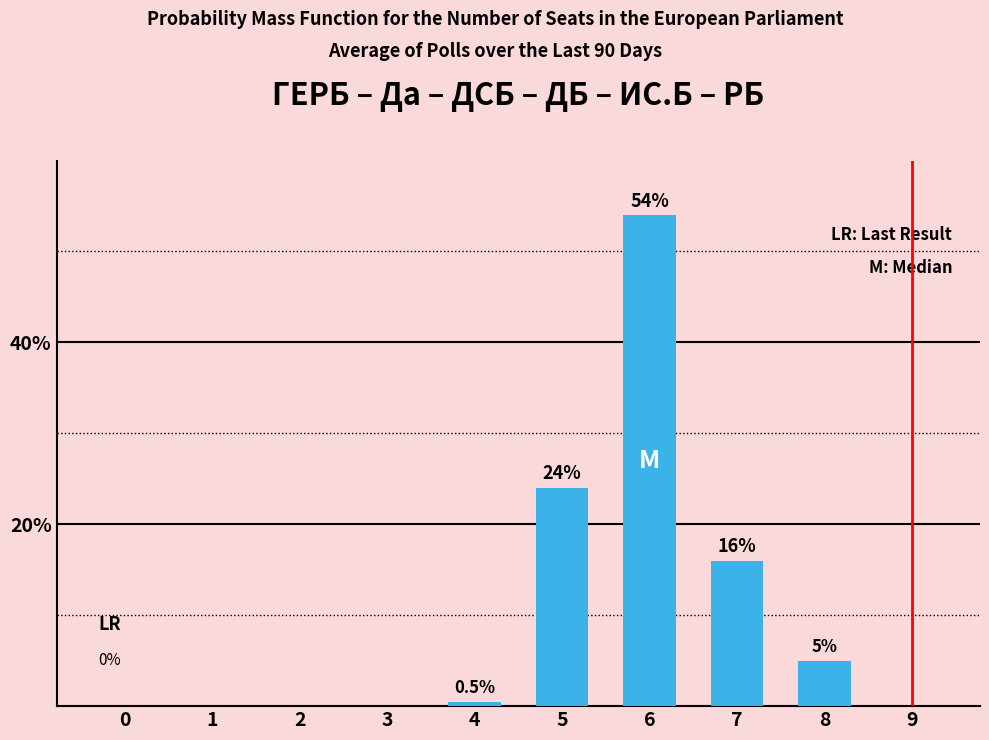

Which has a higher value, 8 or 2?

8